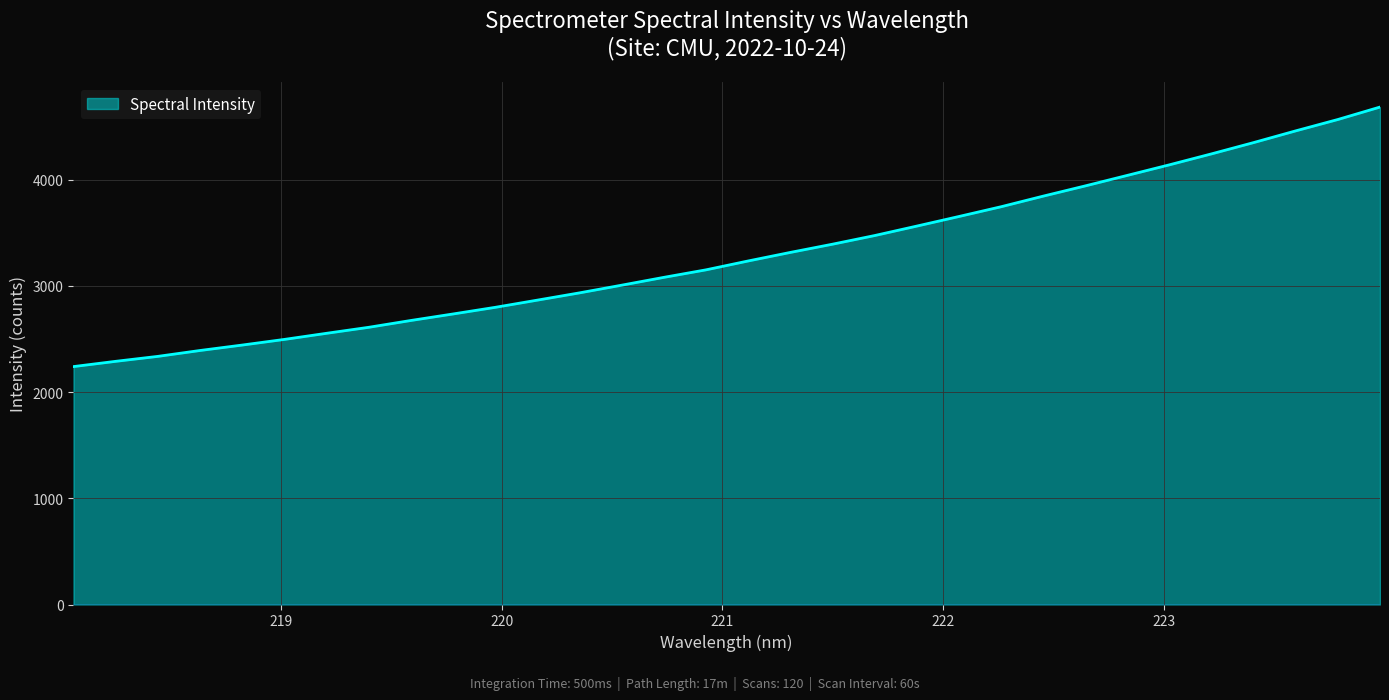

What is the maximum value shown in the chart?

4682.8